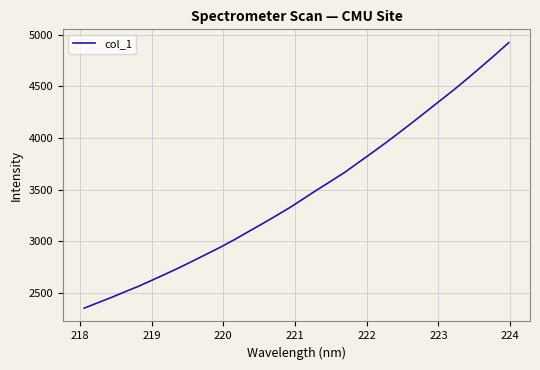

What is the difference between the maximum and minimum values?

2571.6